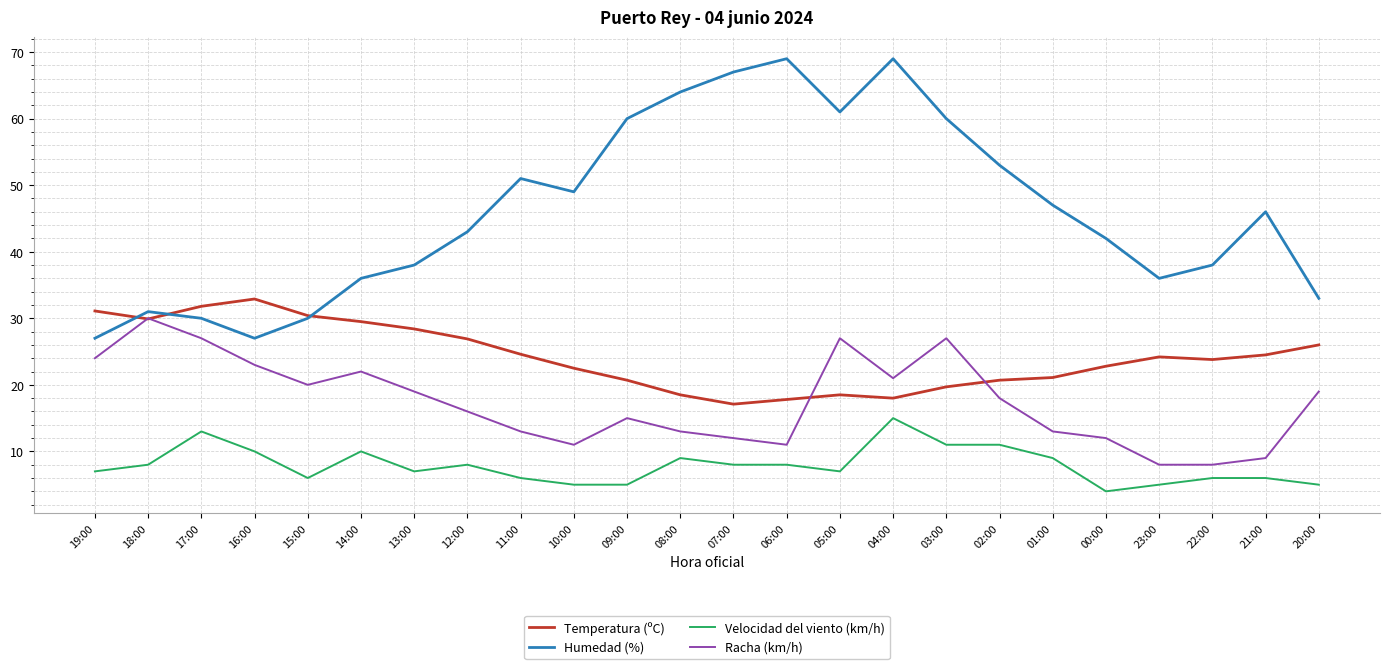

Is it true that Temperatura (ºC) equals 31.1 at 19:00?

True